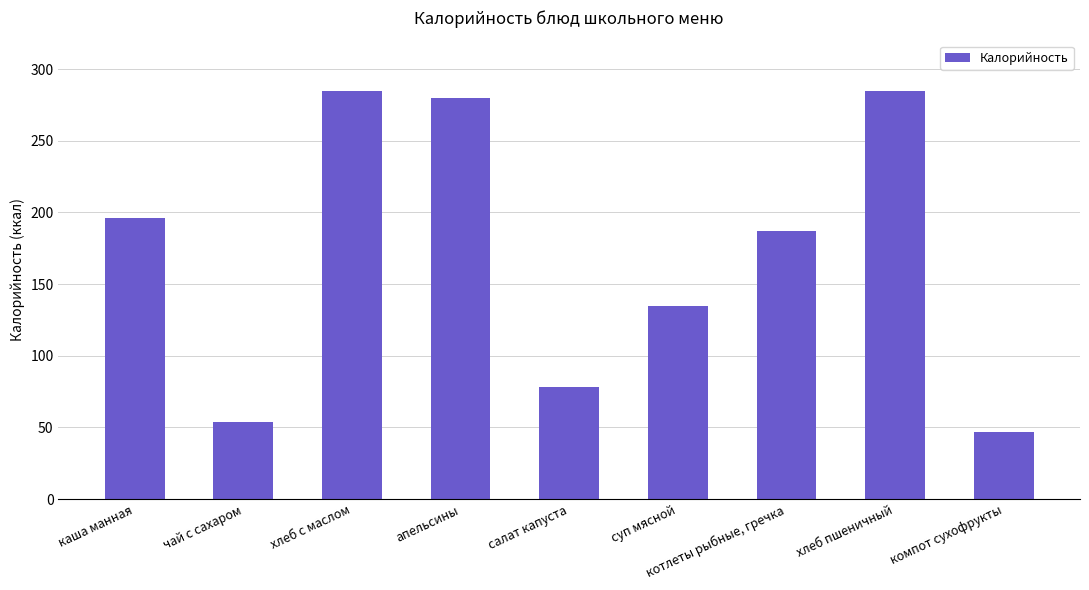

What is the sum of all values?

1546.9